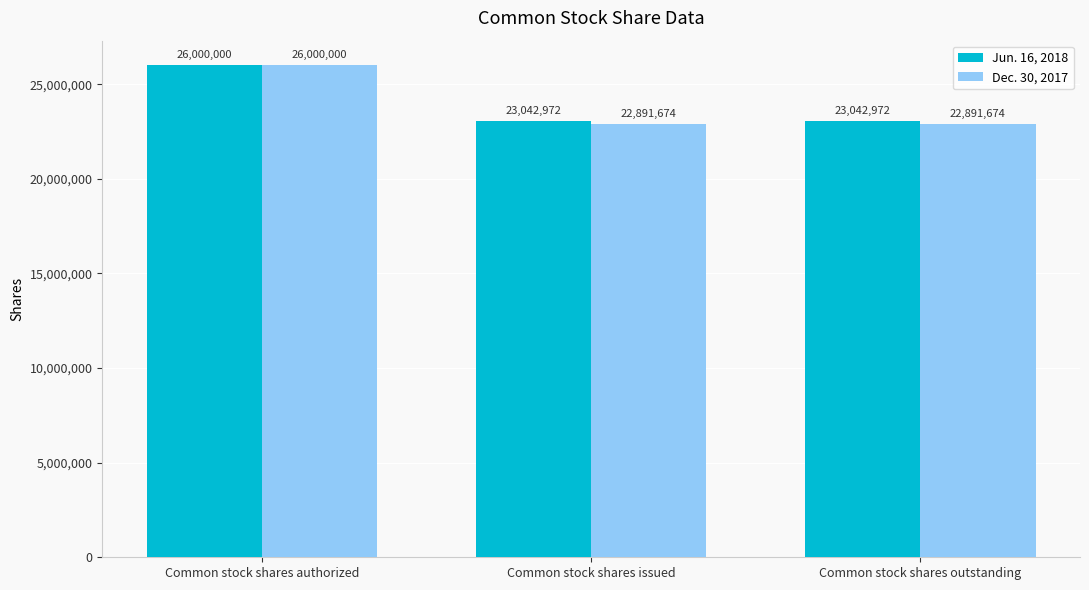

What is the greatest value displayed?

26000000